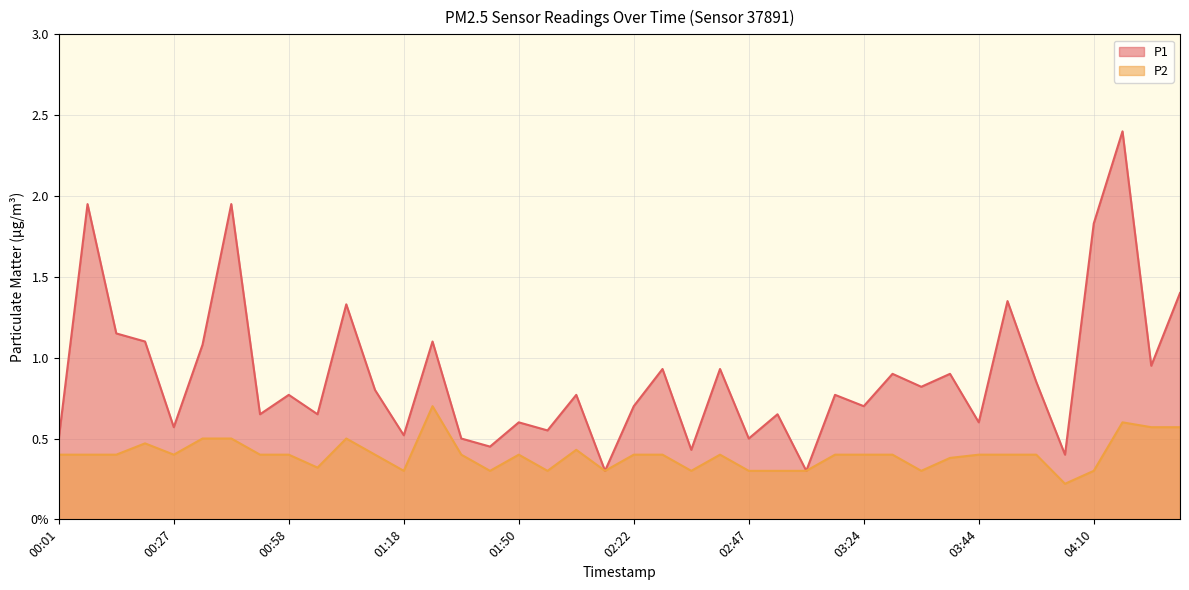

What position from the right is 00:01?

40